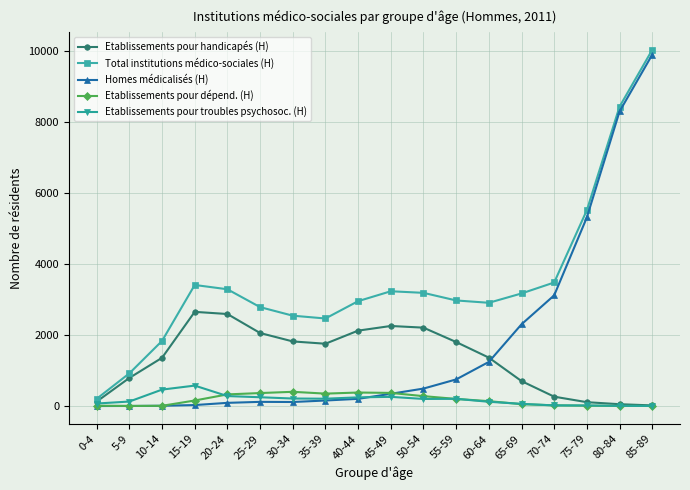

List the series in order of their peak value, lowest first.

Etablissements pour dépend. (H), Etablissements pour troubles psychosoc. (H), Etablissements pour handicapés (H), Homes médicalisés (H), Total institutions médico-sociales (H)